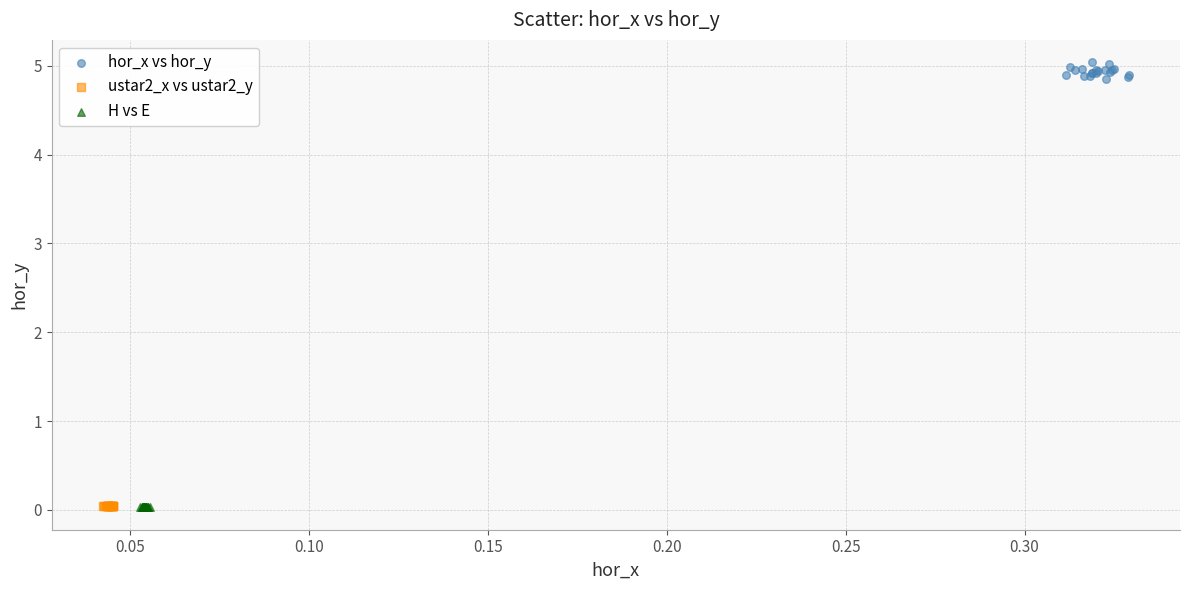

Which series reaches the maximum Y coordinate?

hor_x vs hor_y